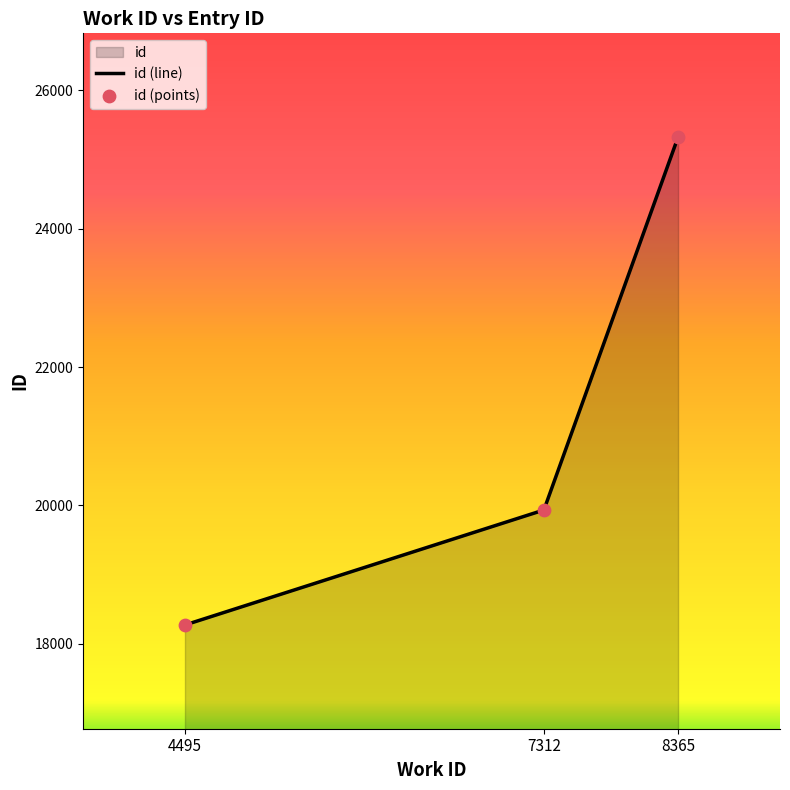

Which series reaches the maximum Y coordinate?

id (line)